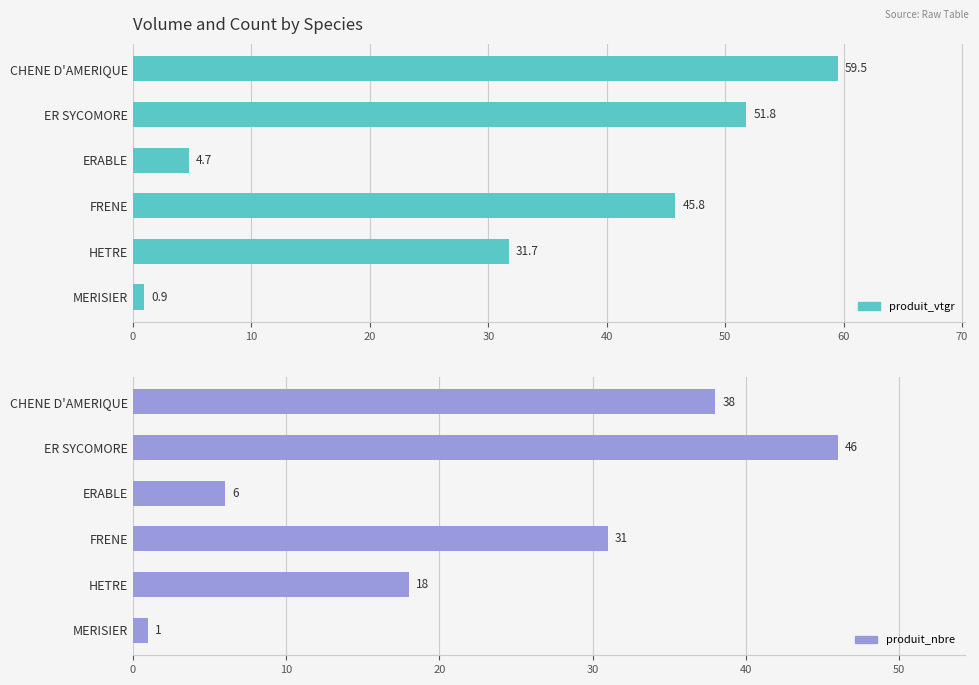

How many bars are there in each group?

2